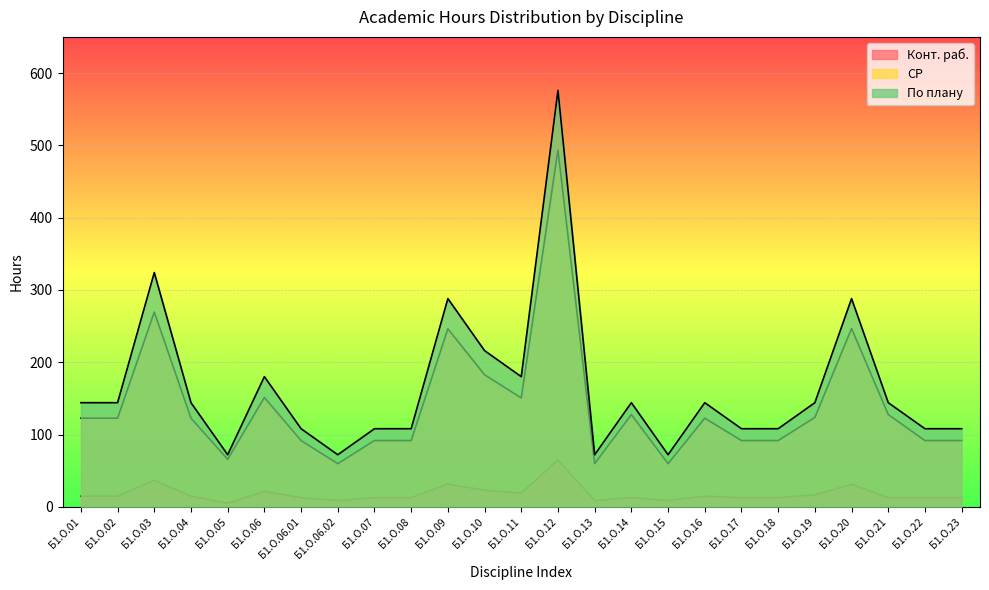

What is the spread (max minus min) of values at Б1.О.10?

193.0